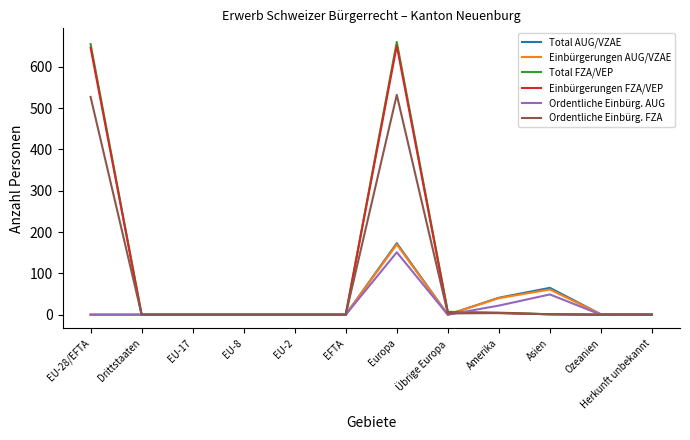

At how many categories does at least one series exceed 298?

2